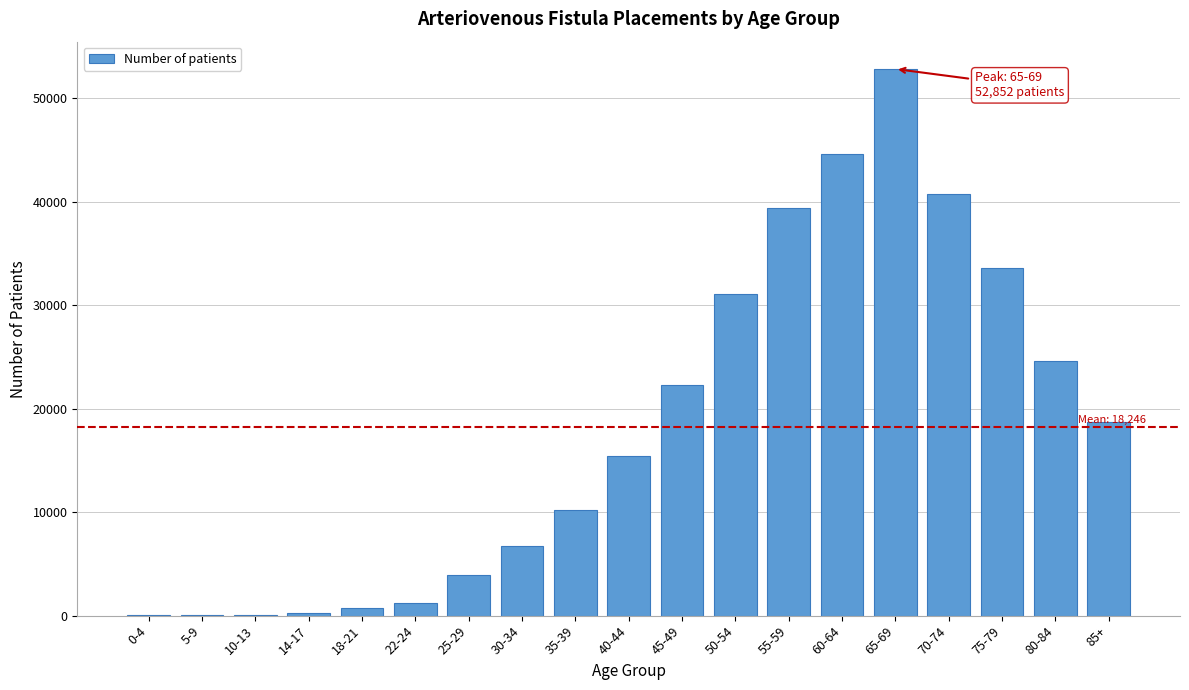

At which label is the value closest to 26450?

80-84